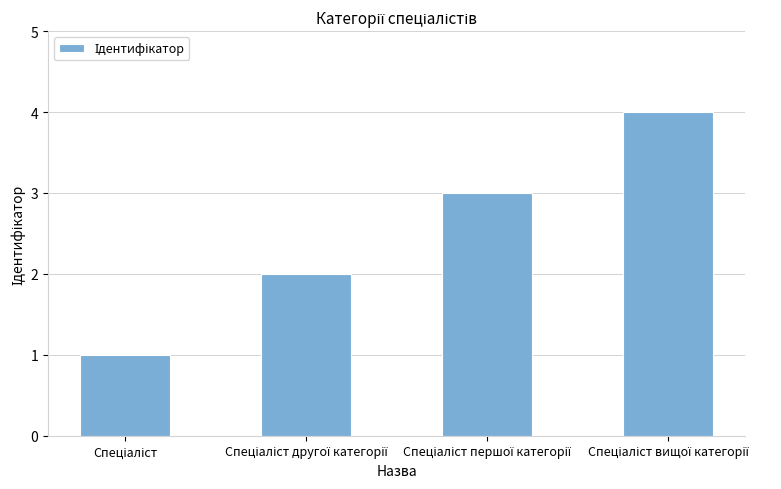

Reading left to right, what are all the values shown in this chart?

1	2	3	4